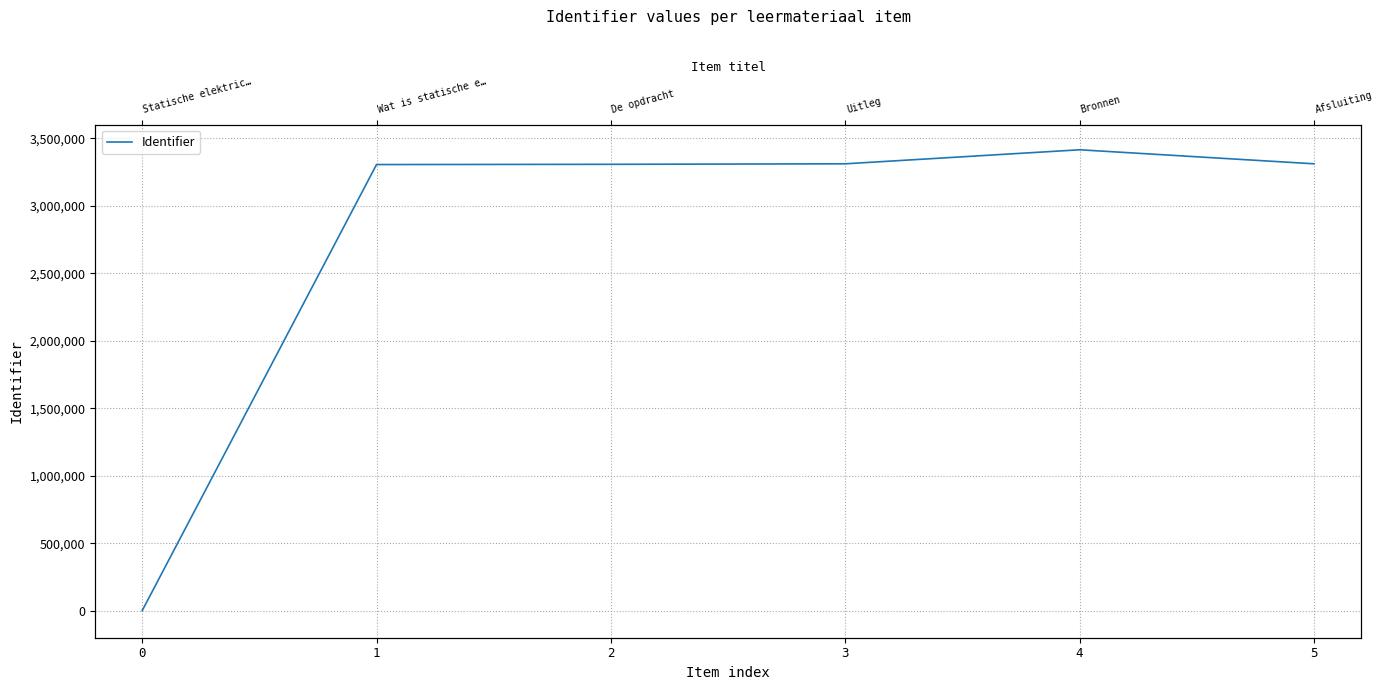

What is the greatest value displayed?

3414353